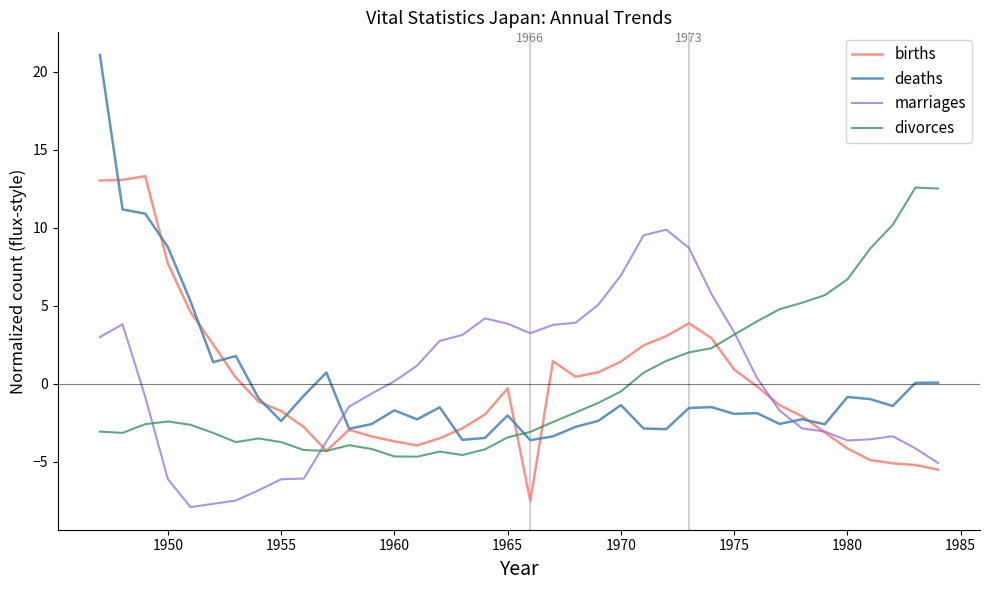

What is the maximum value shown in the chart?

21.1